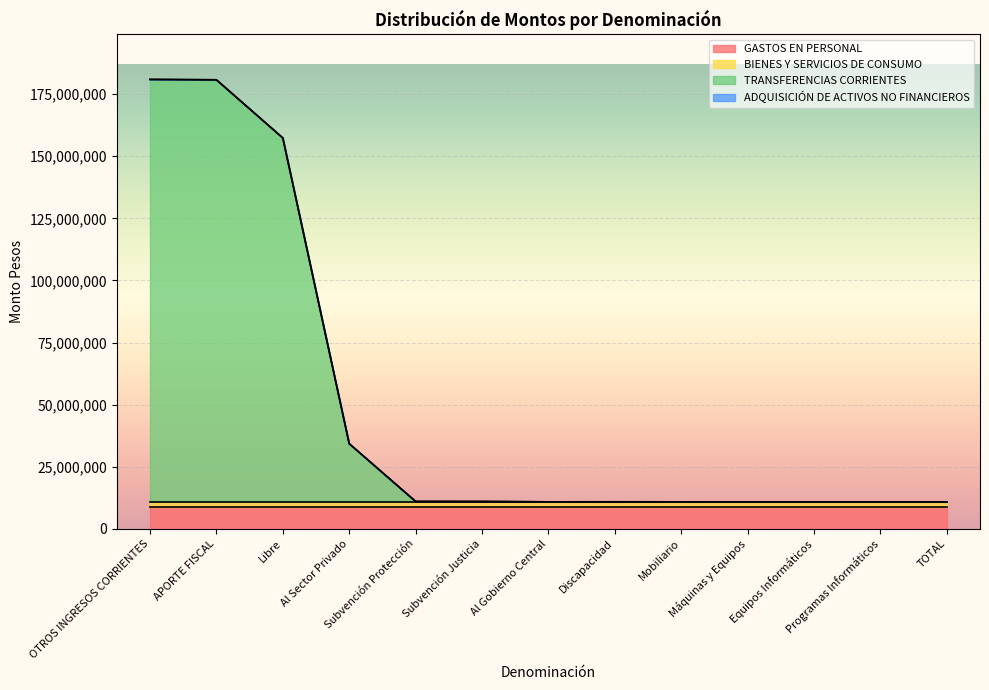

At how many categories does at least one series exceed 41986623?

3